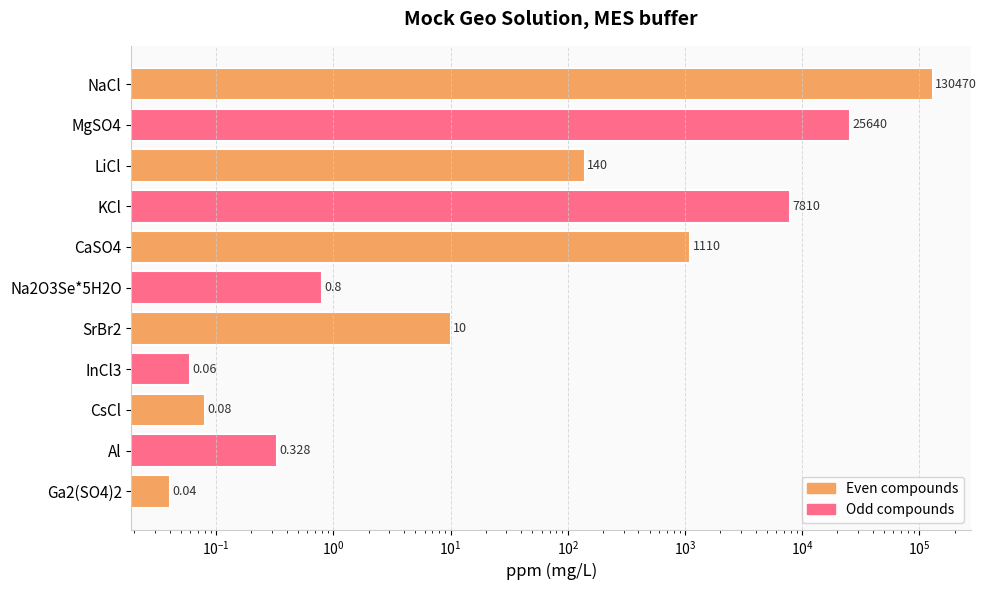

How many categories are shown in the chart?

11